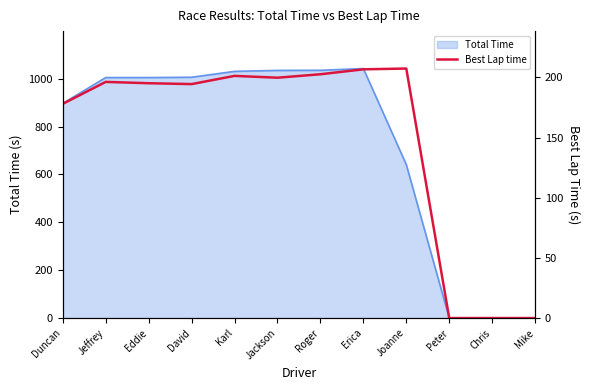

At which label does the data first exceed 196?

Jeffrey